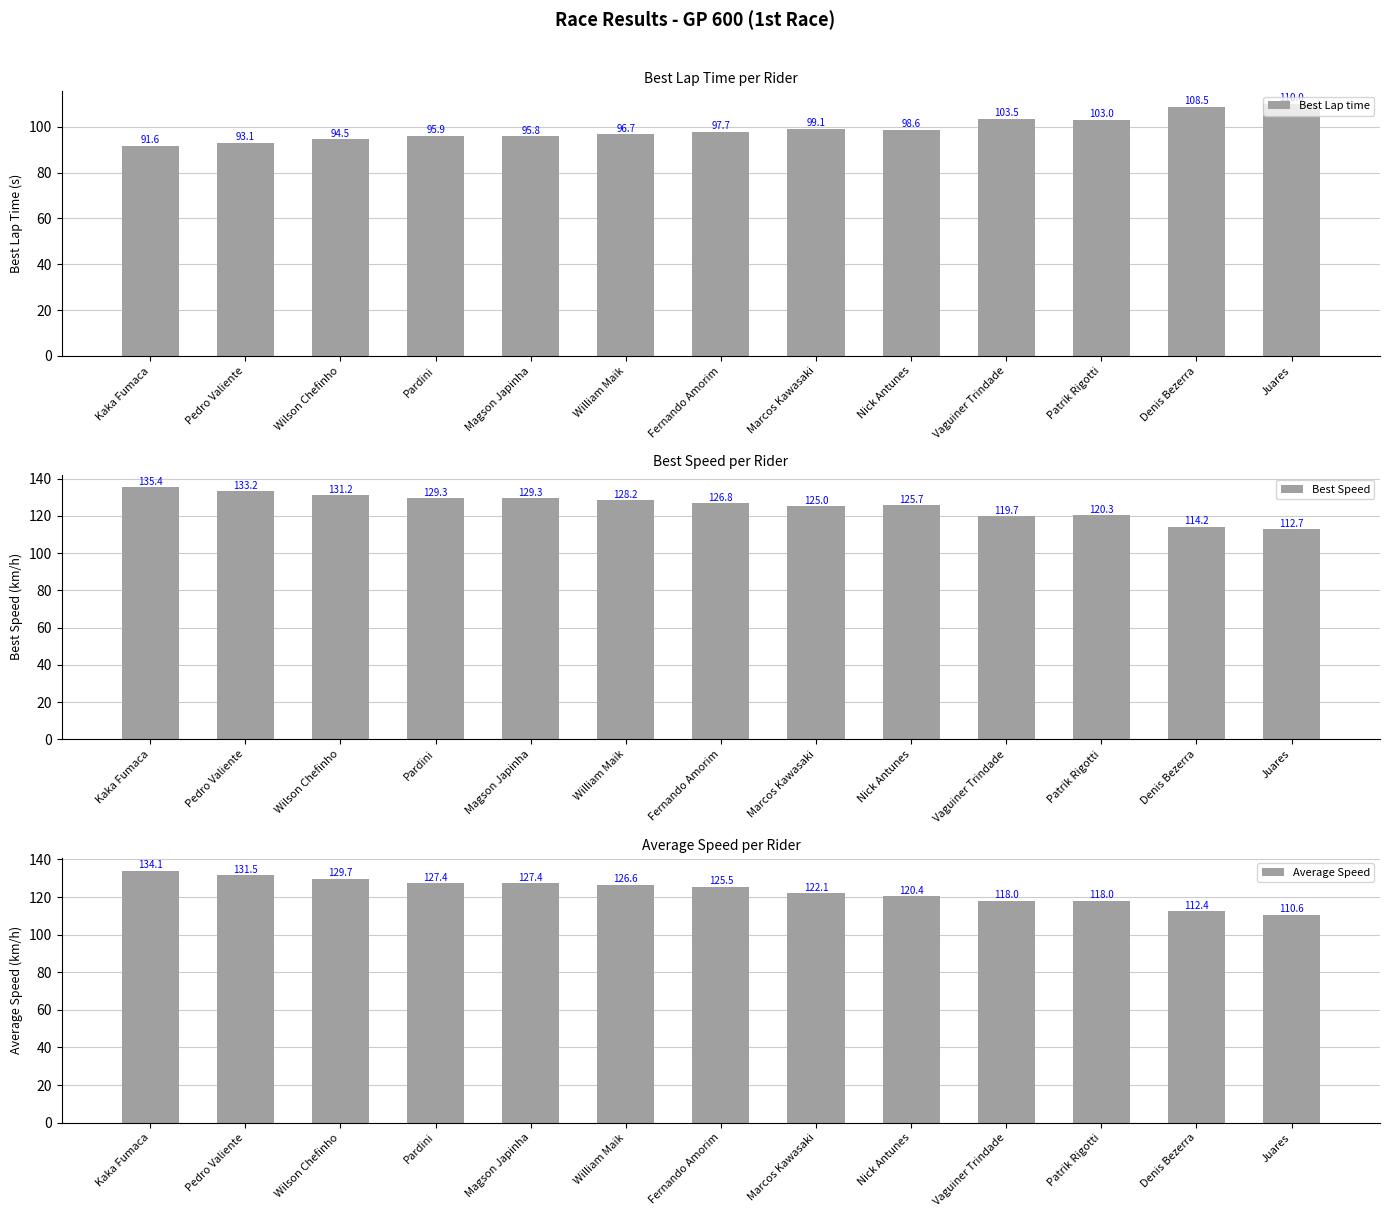

At which label is Best Lap time closest to 100?

Marcos Kawasaki